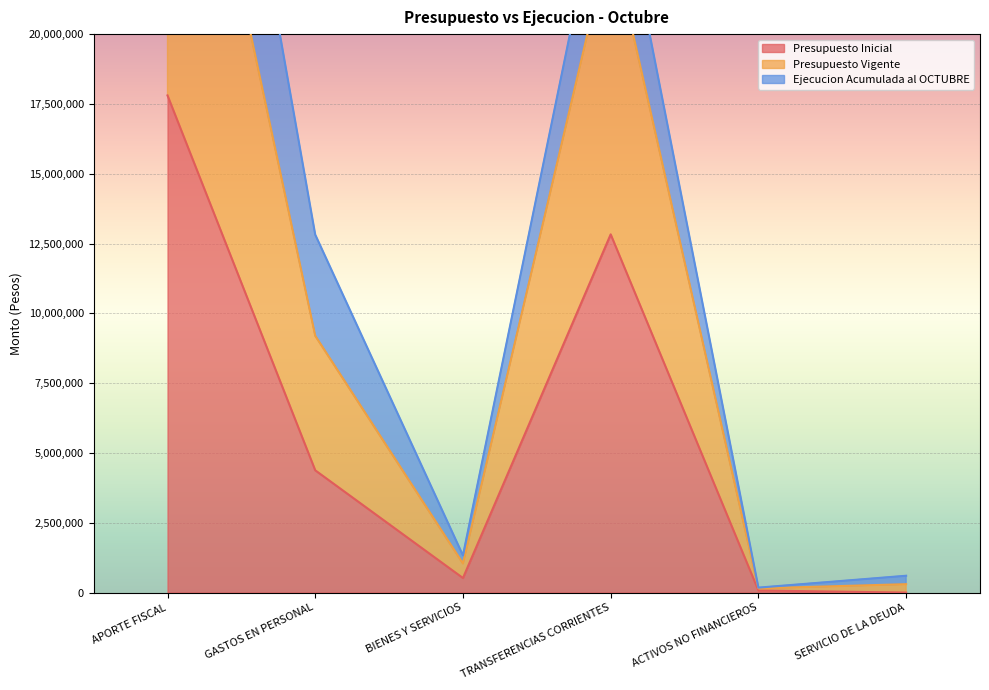

At which category is the sum across all series the highest?

APORTE FISCAL